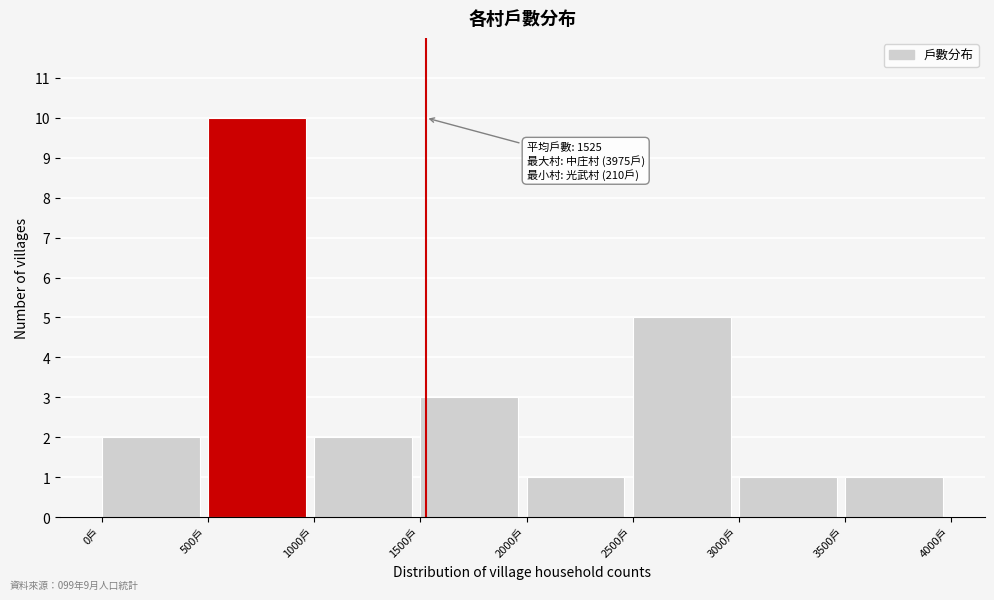

Which range on the x-axis has the tallest bar?

500 to 1000